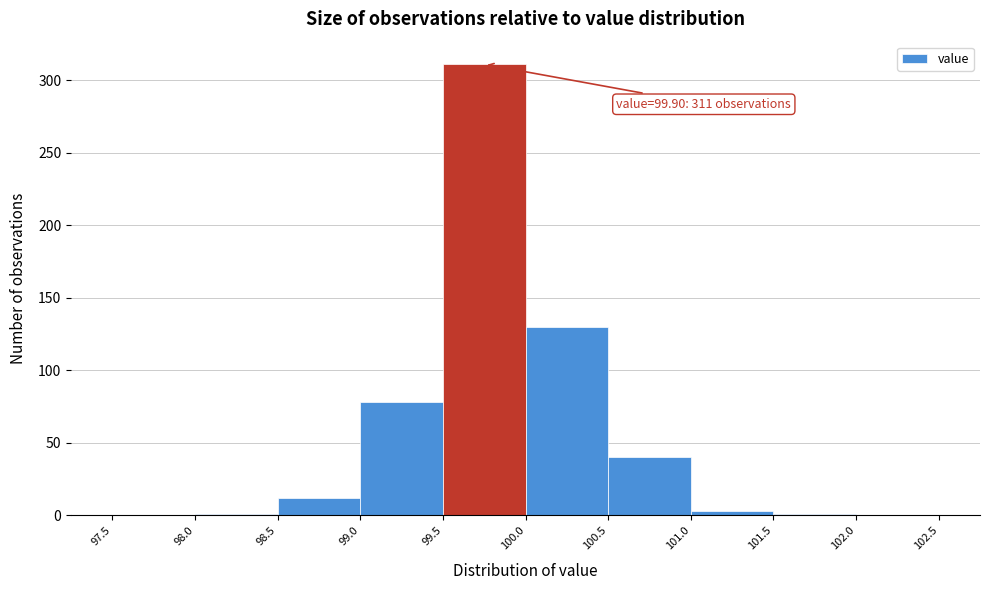

Over which range of the x-axis is the bar tallest?

99.5 to 100.0